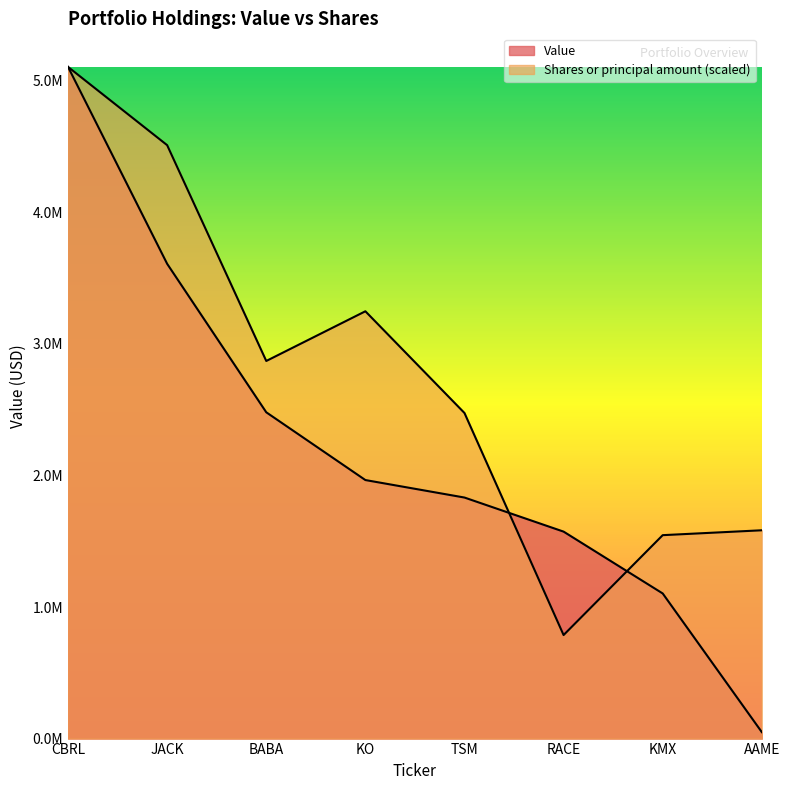

Where is Value nearest to the value 2577000?

BABA